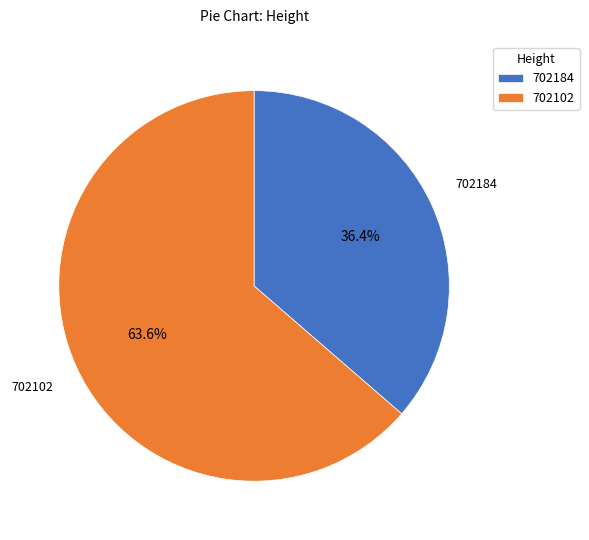

To the nearest percent, what is the difference between the largest and smallest slice percentages?

27%